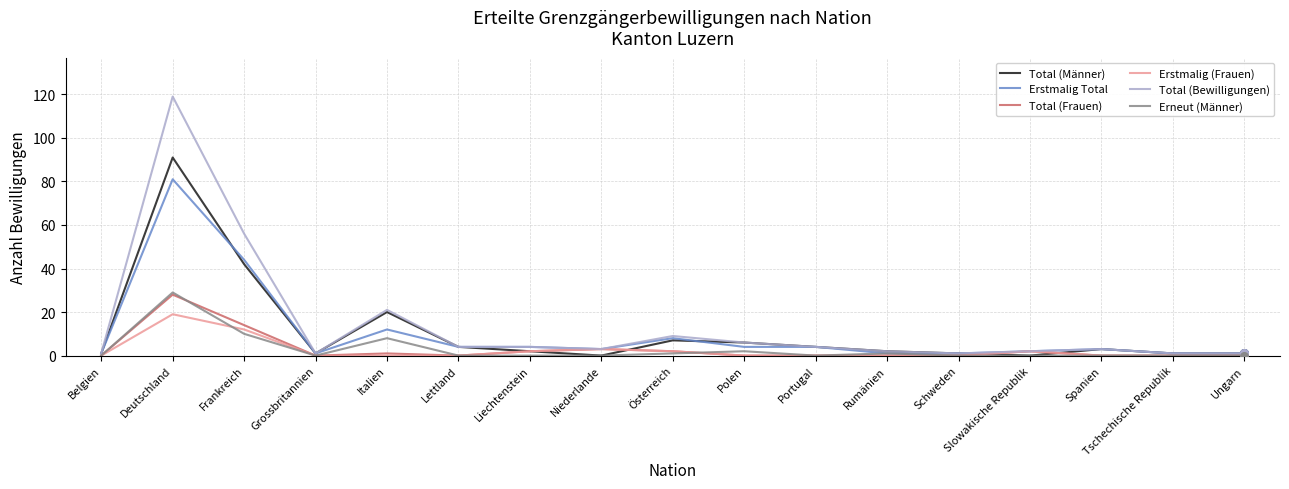

What are all the series names shown in the legend?

Total (Männer), Erstmalig Total, Total (Frauen), Erstmalig (Frauen), Total (Bewilligungen), Erneut (Männer)